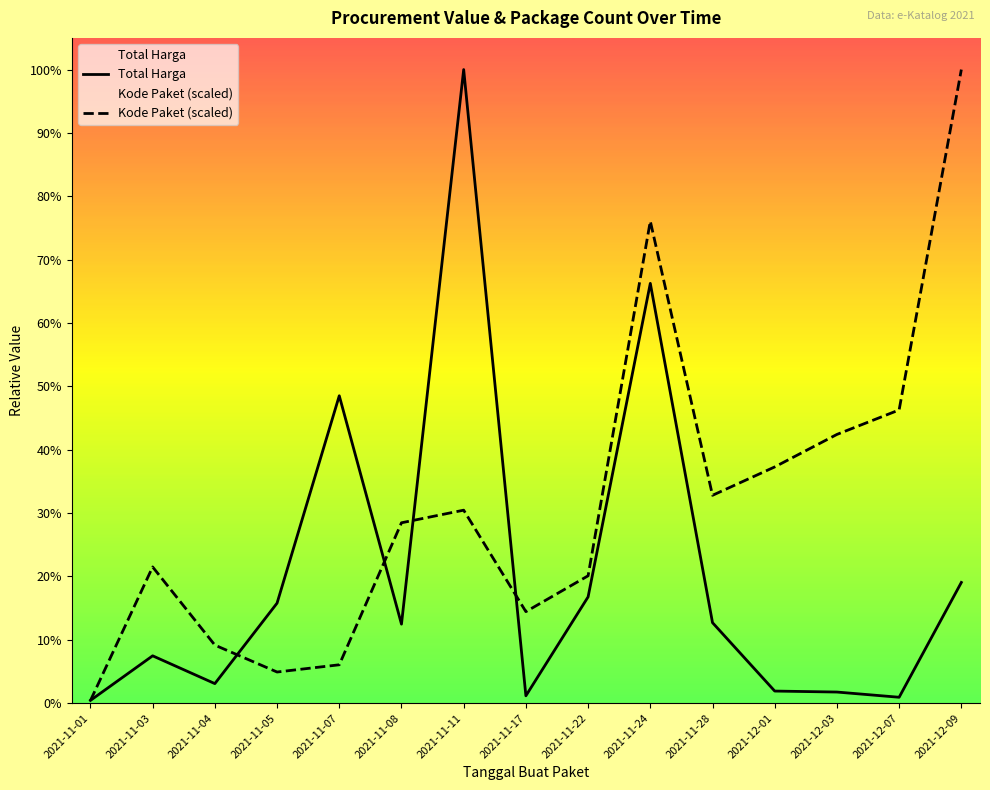

Which has a higher value, 2021-11-05 or 2021-11-17?

2021-11-05